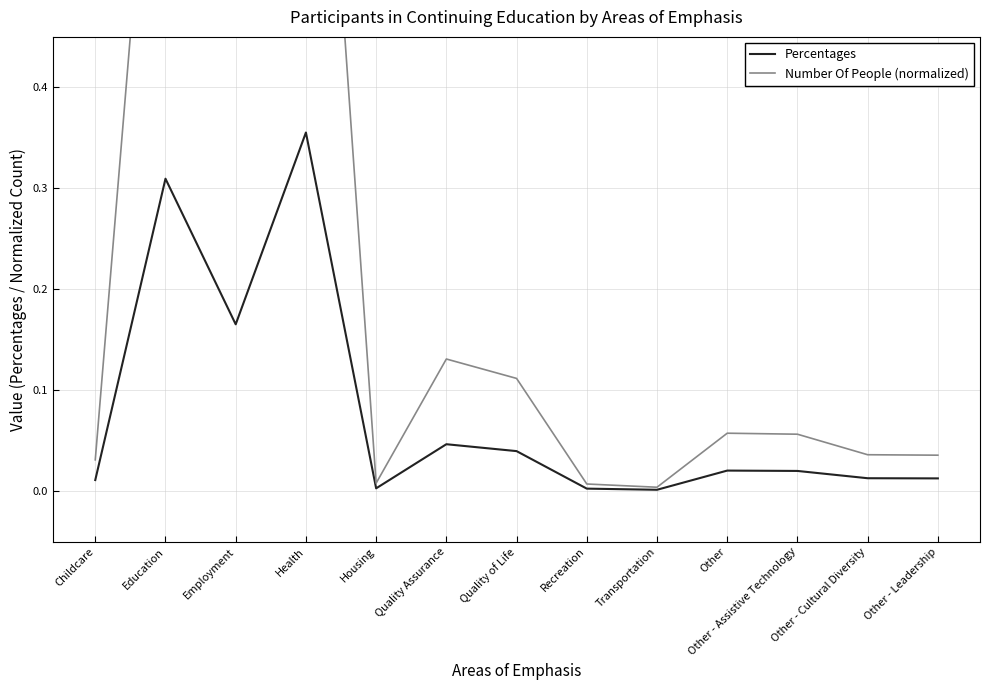

In Percentages, how many points are lower than both neighbors (excluding endpoints)?

3